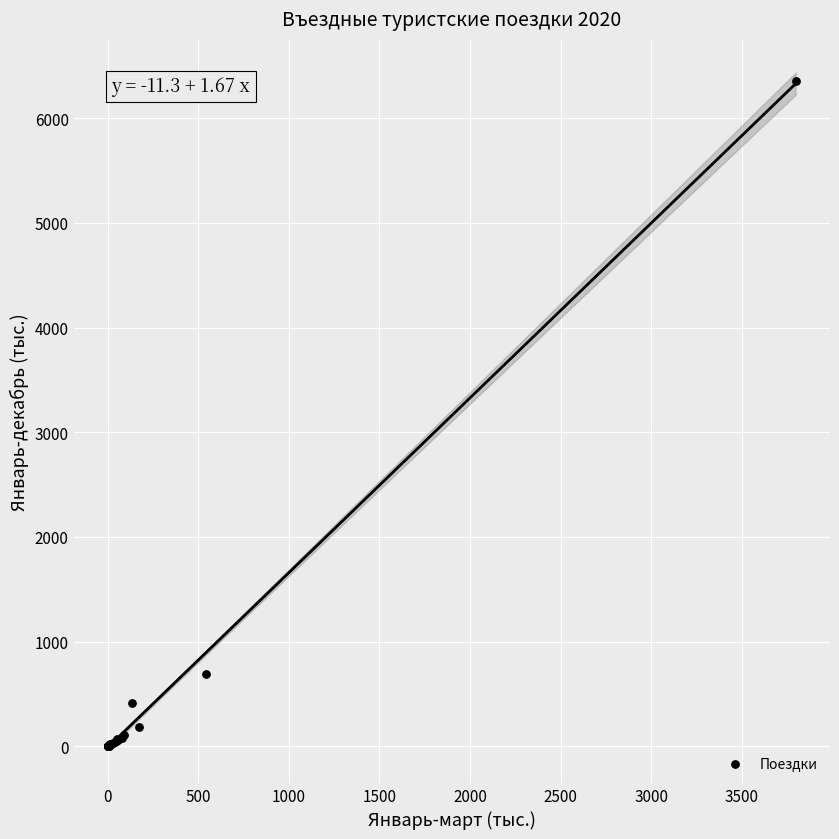

What Y value in the scatter plot is closest to 3180?

685.9